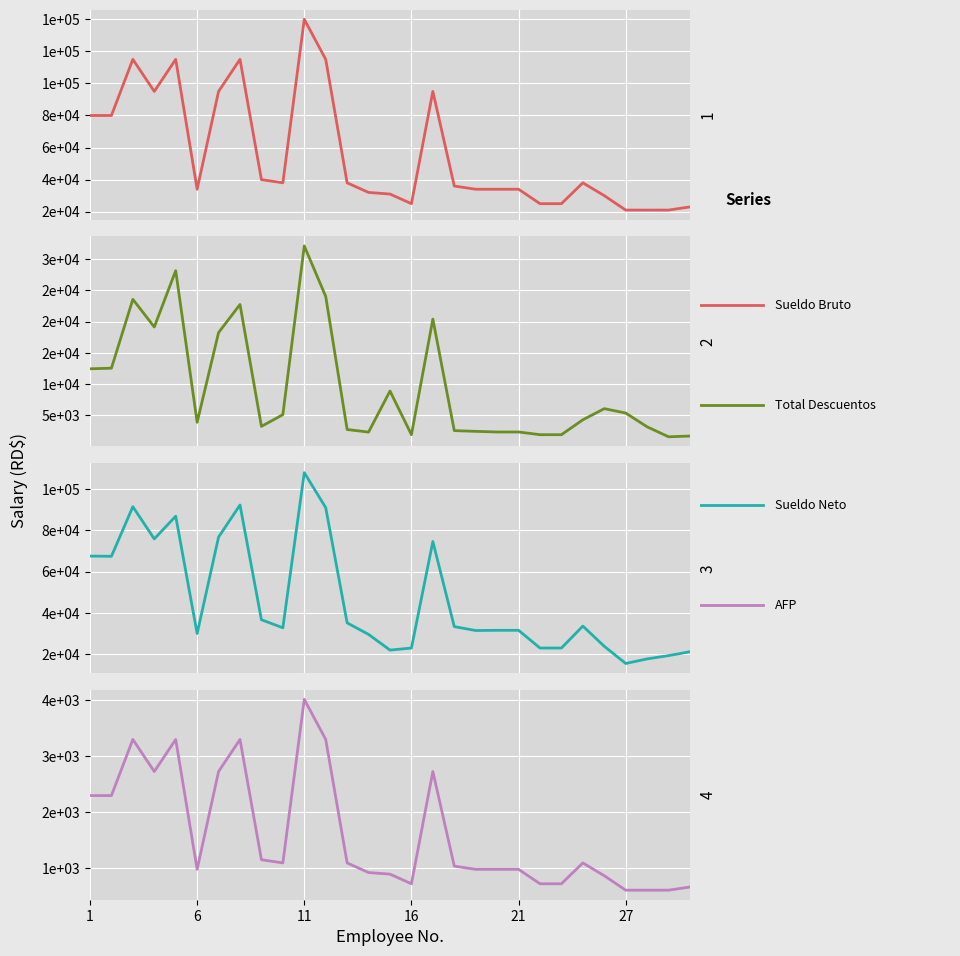

Which series has the largest total across all categories?

Sueldo Bruto